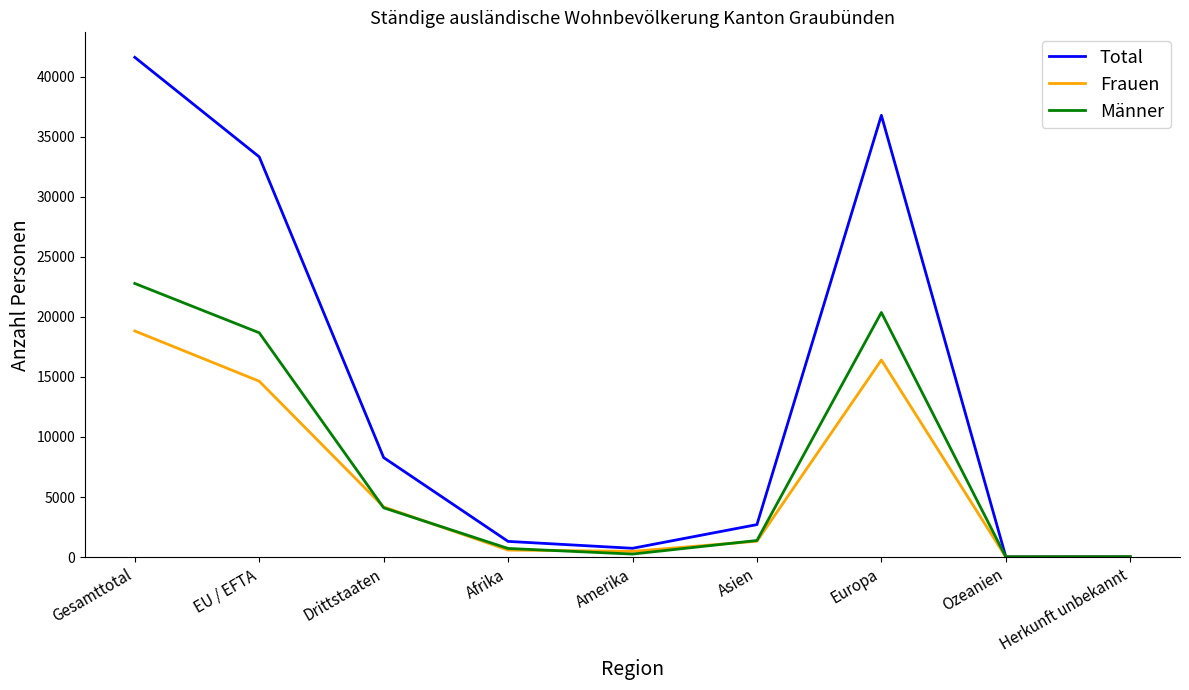

What is the difference between the highest and lowest values at EU / EFTA?

18674